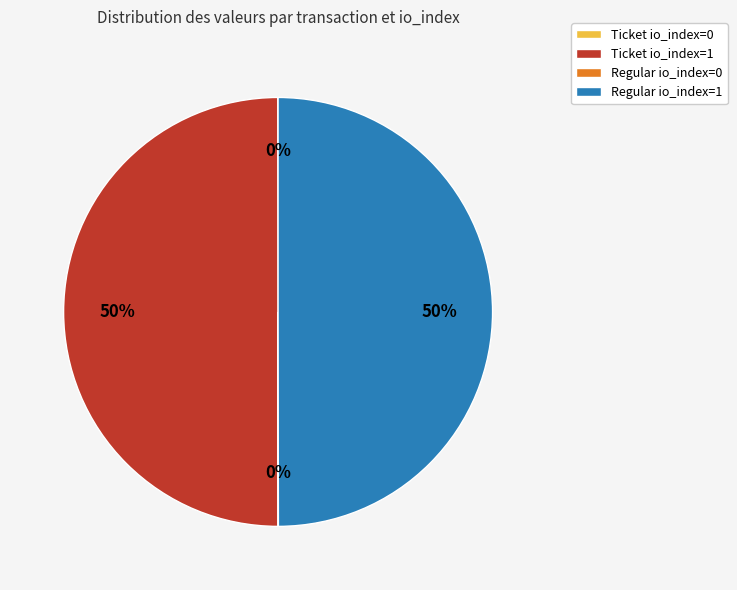

Approximately how many times larger is the value at Ticket io_index=1 compared to Regular io_index=1?

1.0